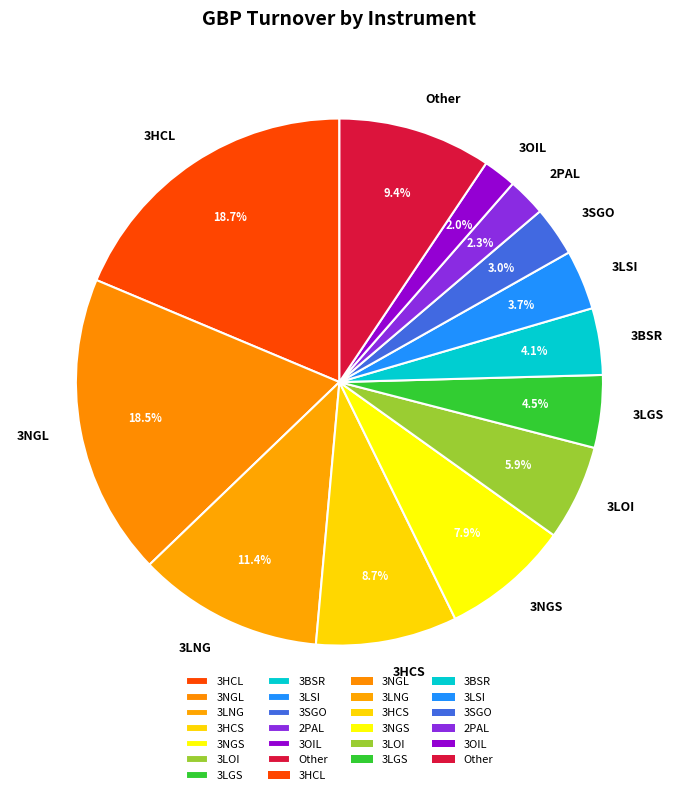

Is there any slice that represents more than half of the pie?

No